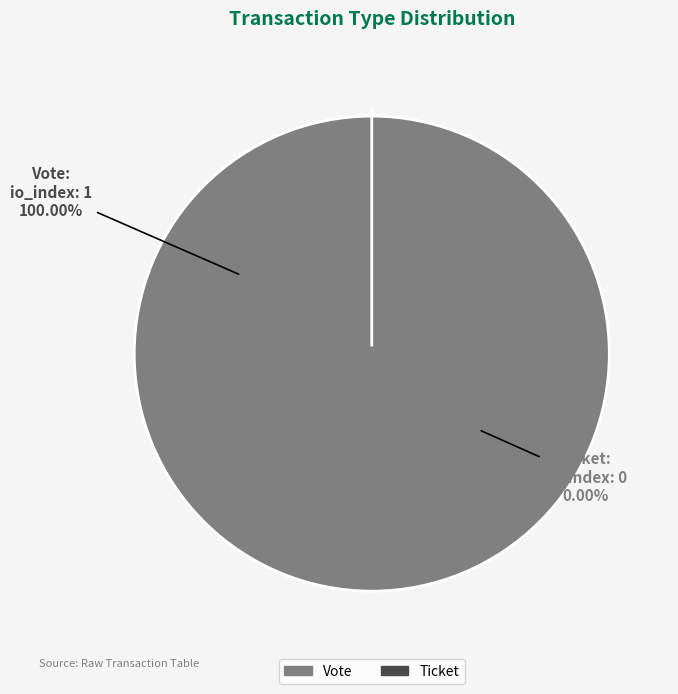

Count the number of slices in the pie.

2